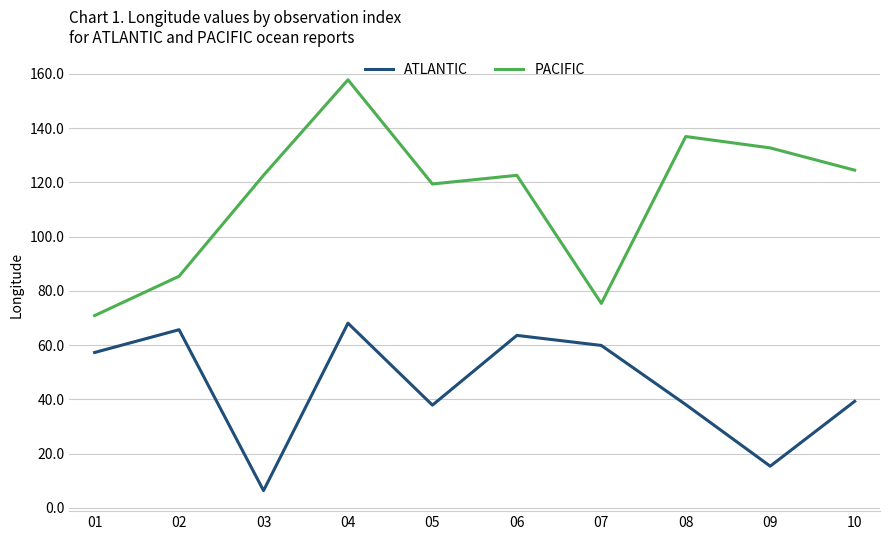

Rank the series at 06 from lowest to highest value.

ATLANTIC, PACIFIC